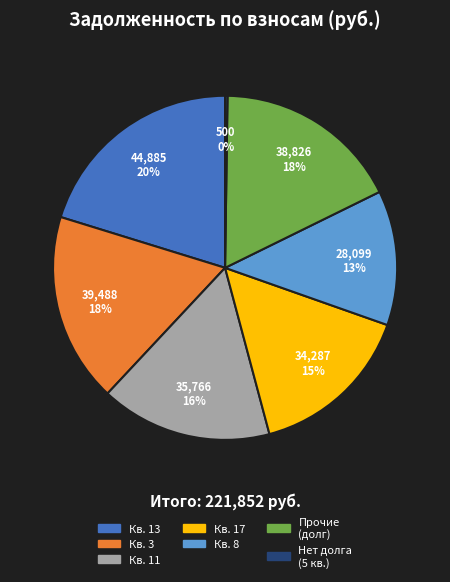

Does any single category account for the majority?

No